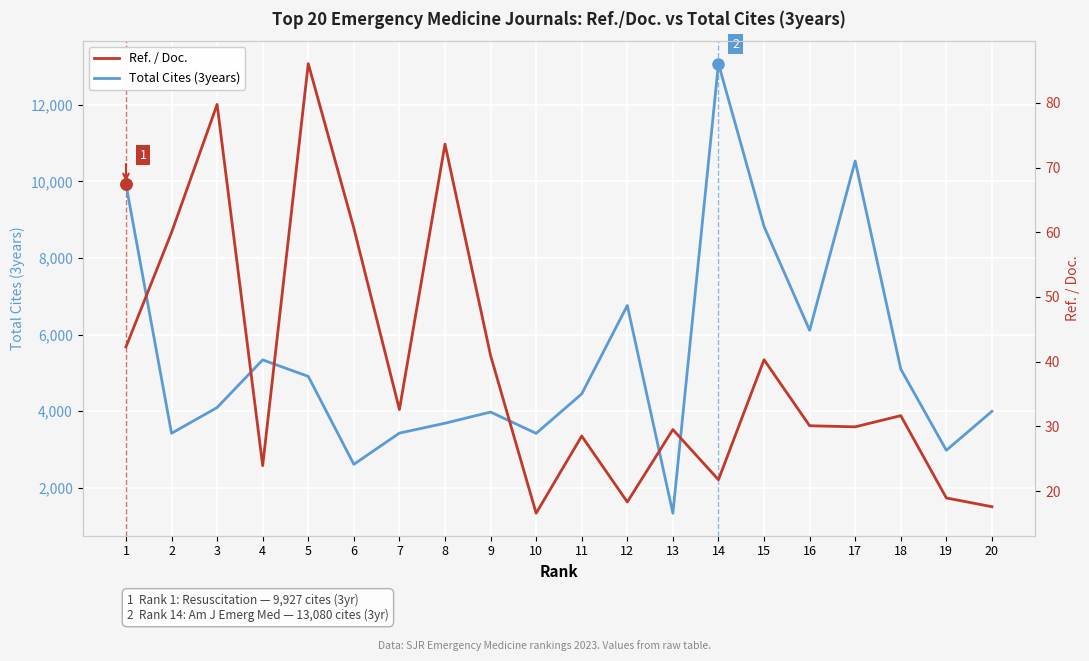

At which category does Ref. / Doc. reach its first local peak?

3